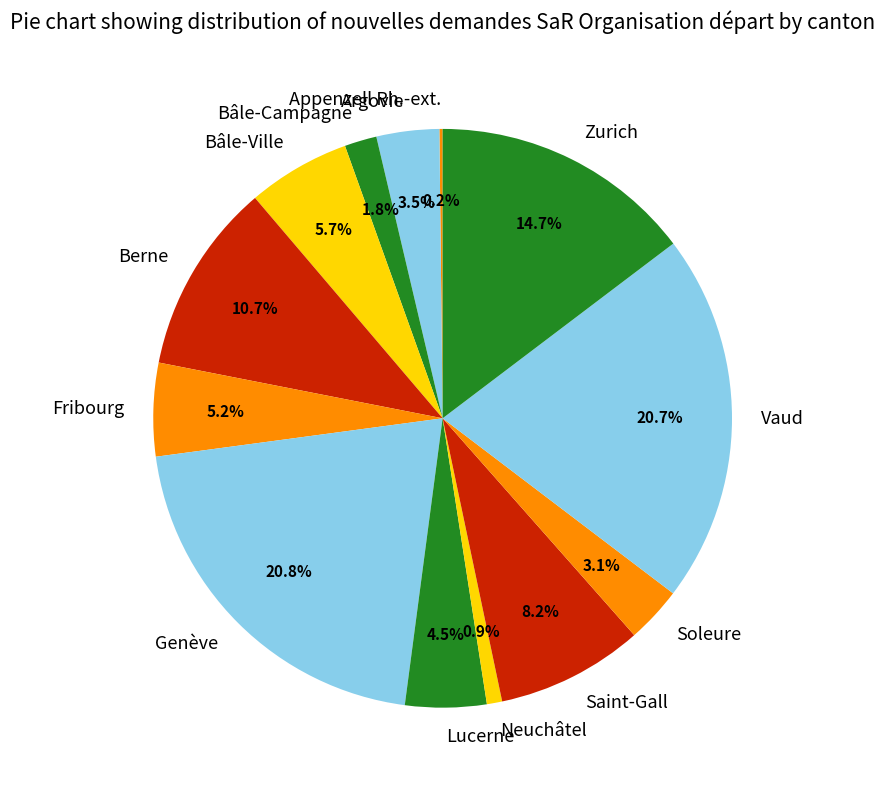

Combined, what portion of the pie is Vaud and Fribourg?

25.9%